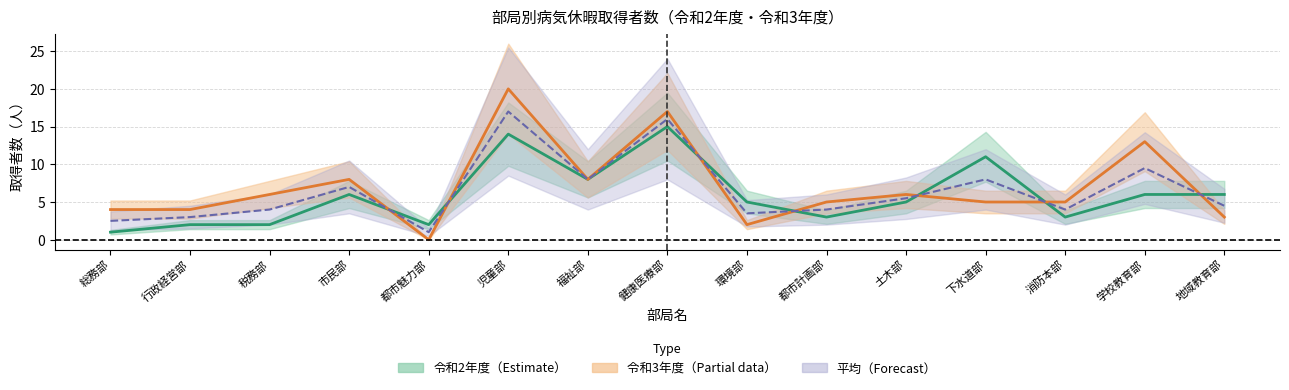

What is the difference between the highest and lowest values at 行政経営部?

2.0